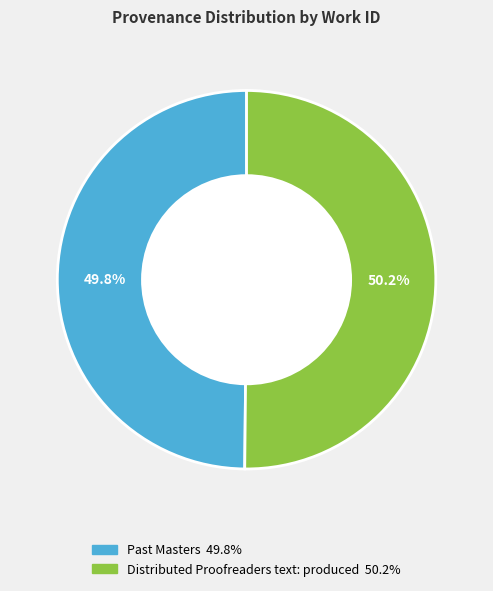

Is it true that Past Masters is 59% of the pie?

False